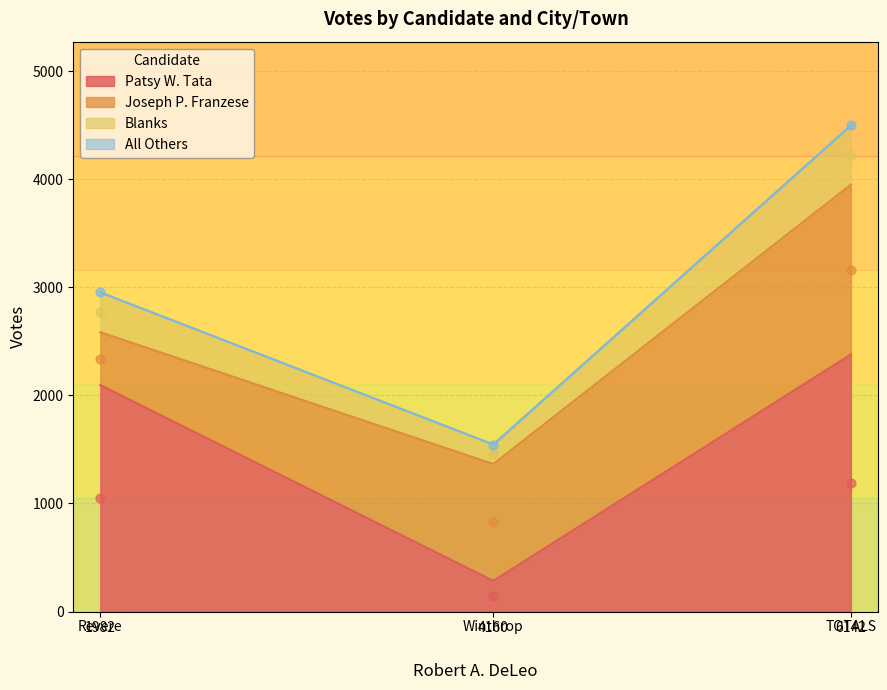

Is it true that Patsy W. Tata equals 284 at 4160?

True